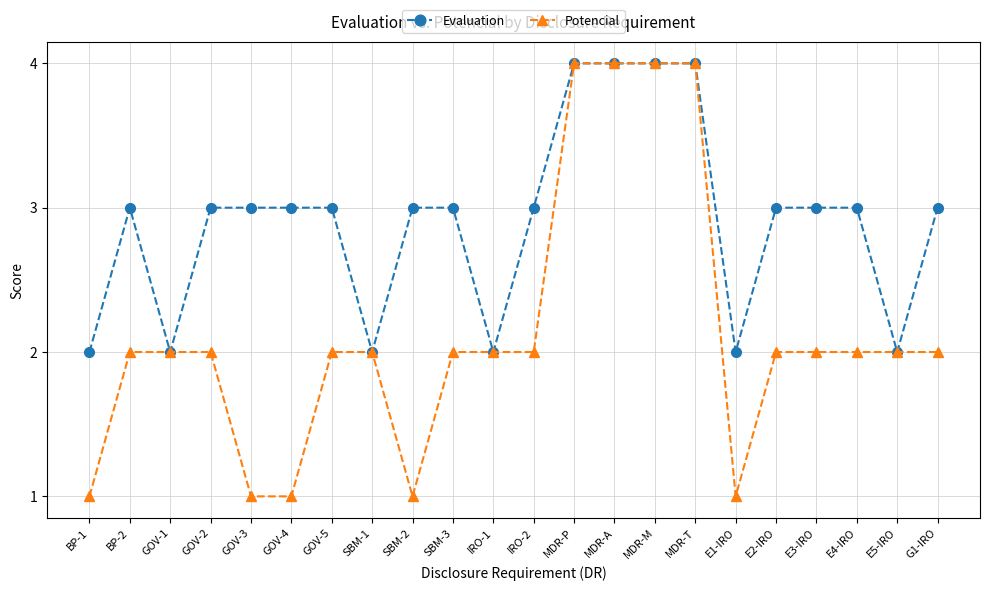

Is the value of Evaluation at GOV-2 greater than the value of Potencial at GOV-3?

Yes